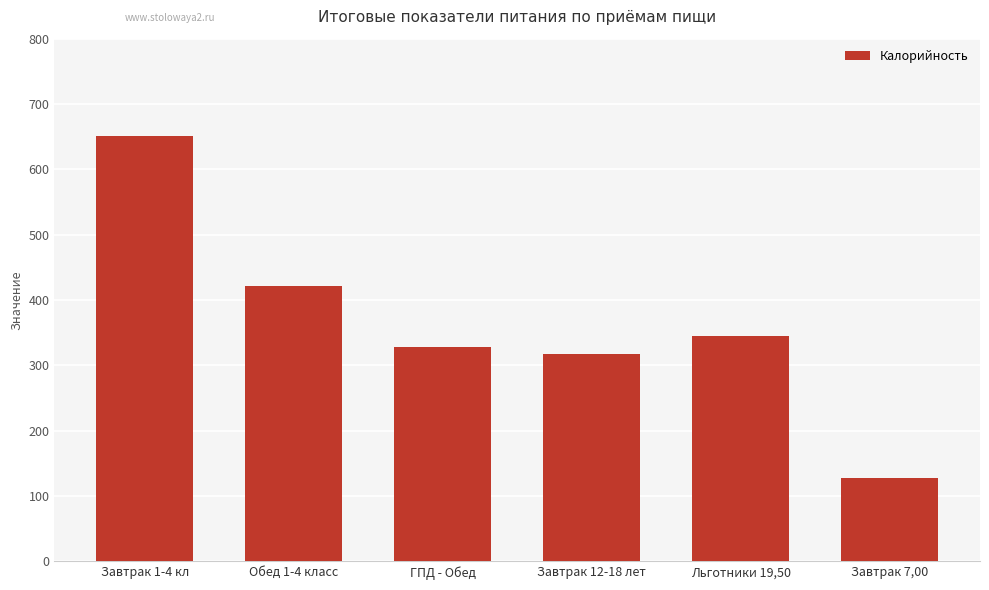

Count the number of values greater than 344.

3